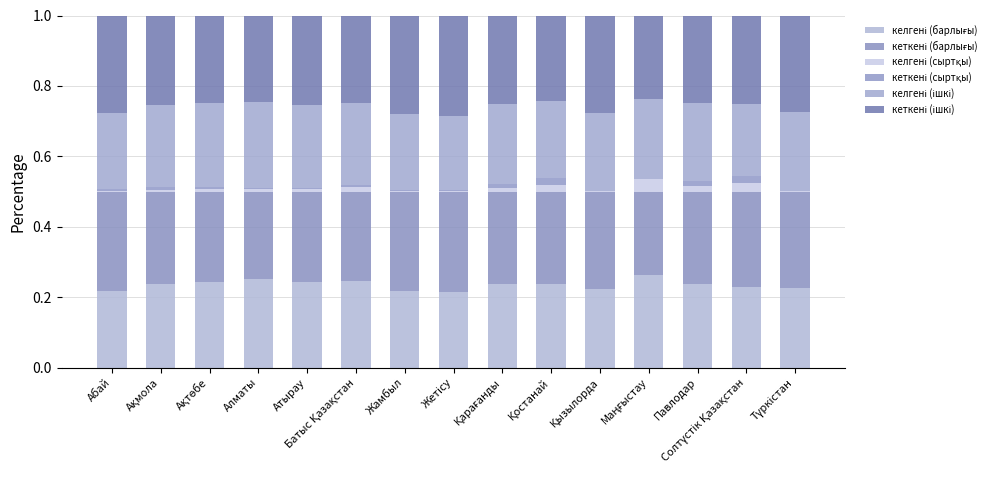

What is the sum of all кеткені (барлығы) values?

4.0